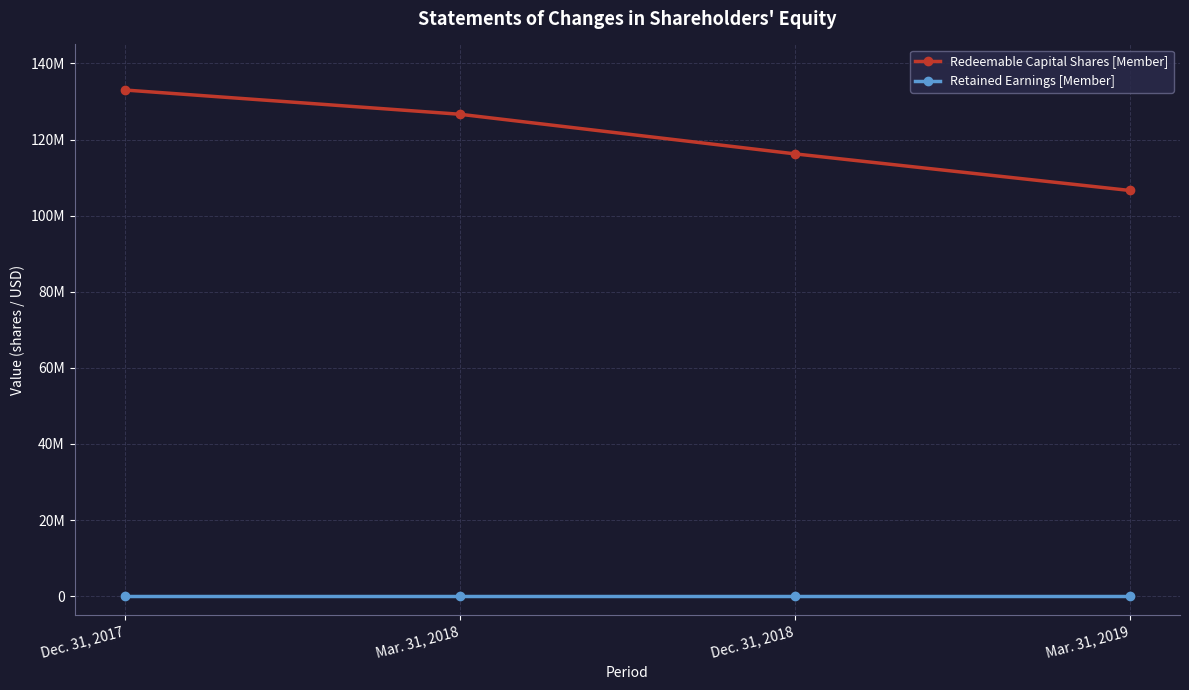

Is this an area chart (filled region under the line)?

No